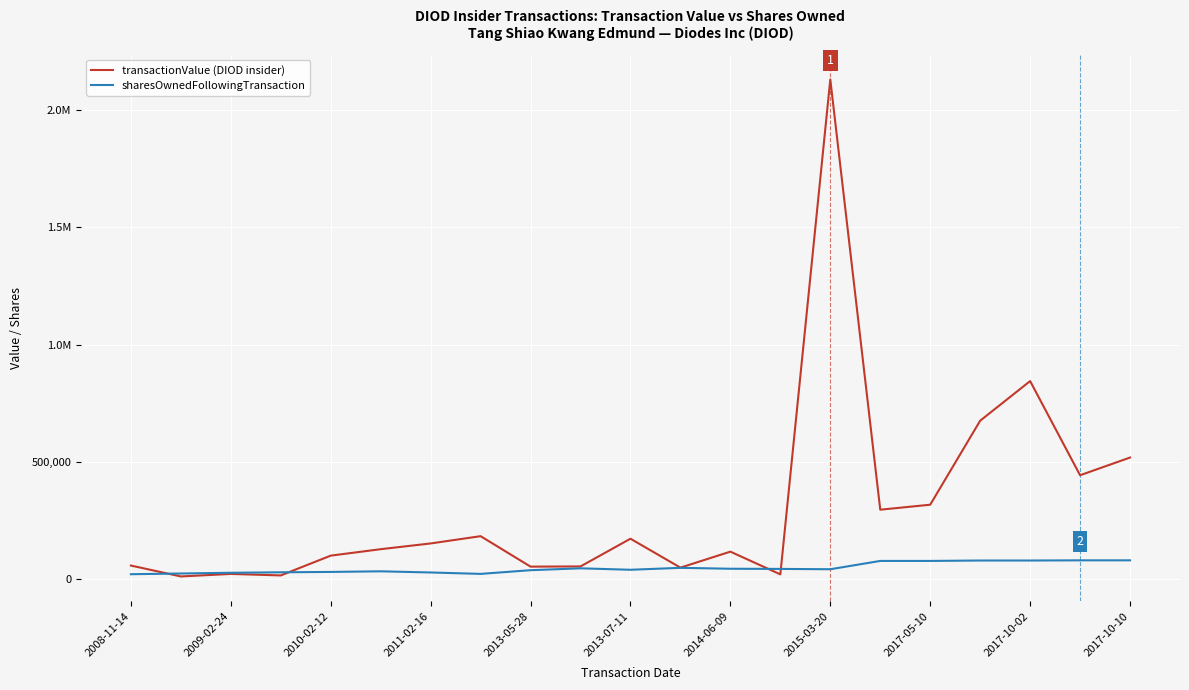

Does the chart have visible grid lines?

Yes